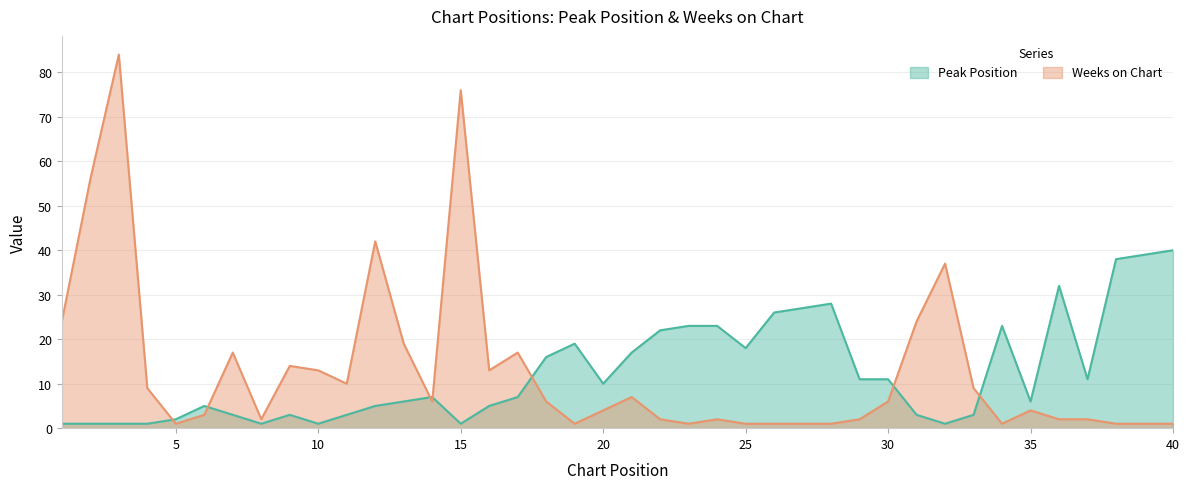

Does the chart have visible grid lines?

Yes